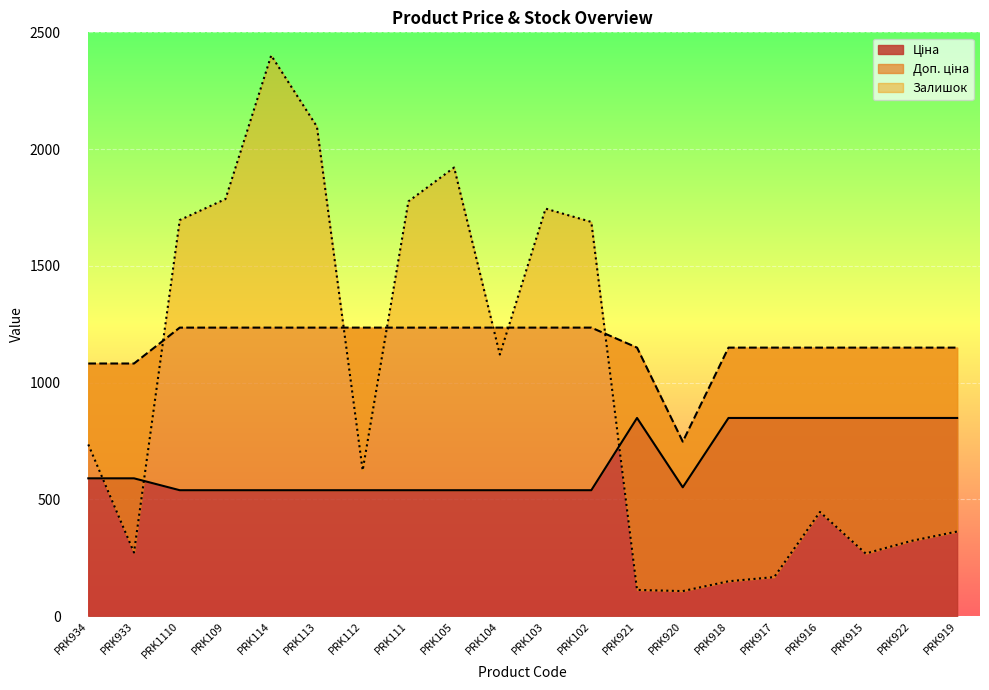

How many values in the Доп. ціна series exceed 1235?

10